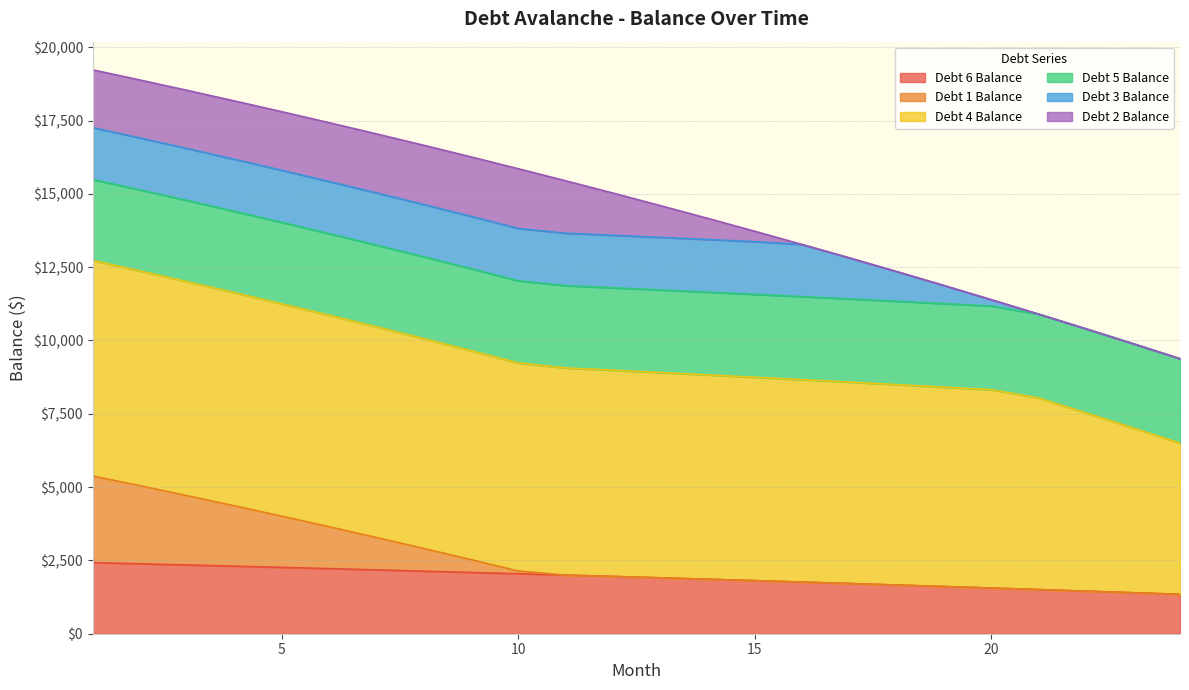

What is the total value across all series at 5?

17801.3